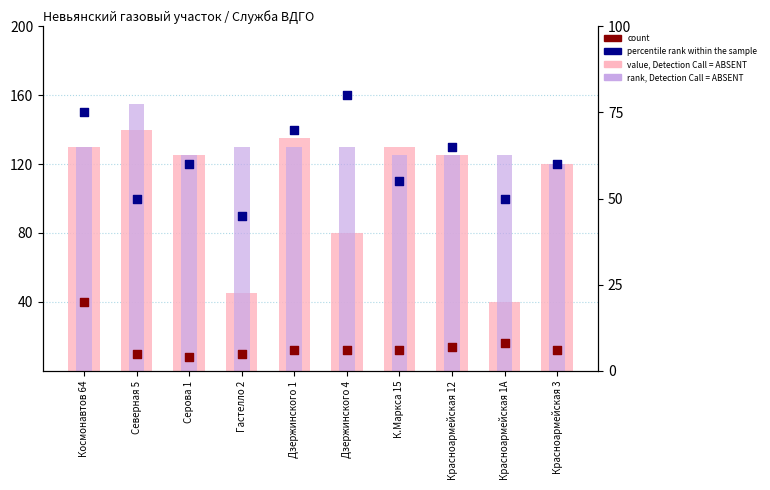

What are all the series names shown in the legend?

value, Detection Call = ABSENT, rank, Detection Call = ABSENT, count, percentile rank within the sample